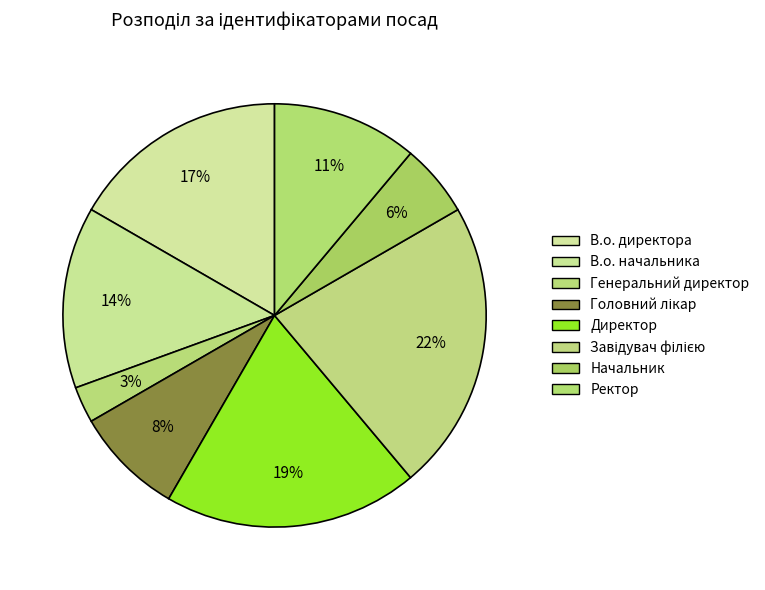

Which category has the biggest portion of the pie?

Завідувач філією